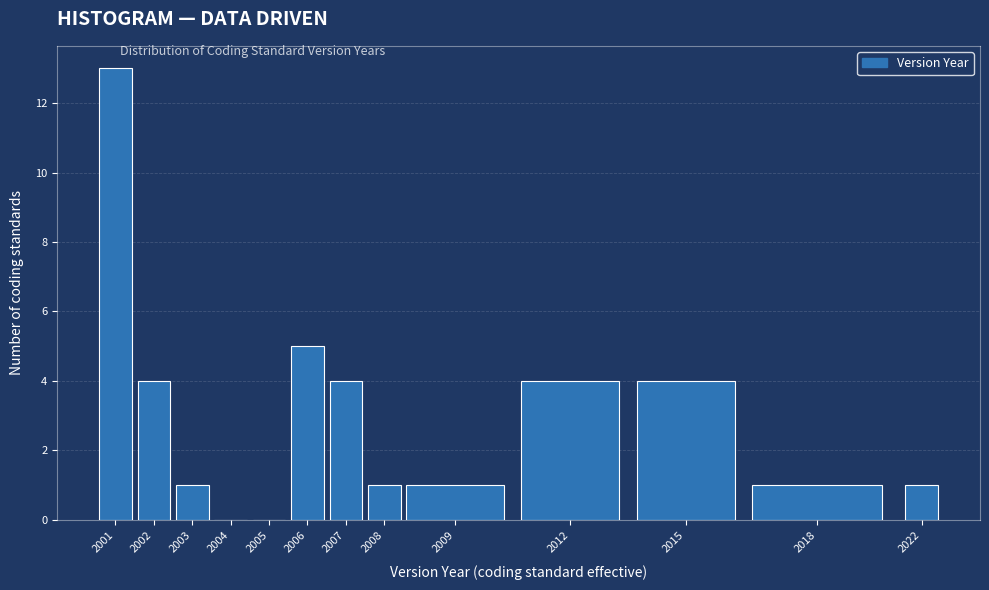

Reading left to right, extract all data points from this chart.

2001=13	2002=4	2003=1	2004=0	2005=0	2006=5	2007=4	2008=1	2009=1	2012=4	2015=4	2018=1	2022=1